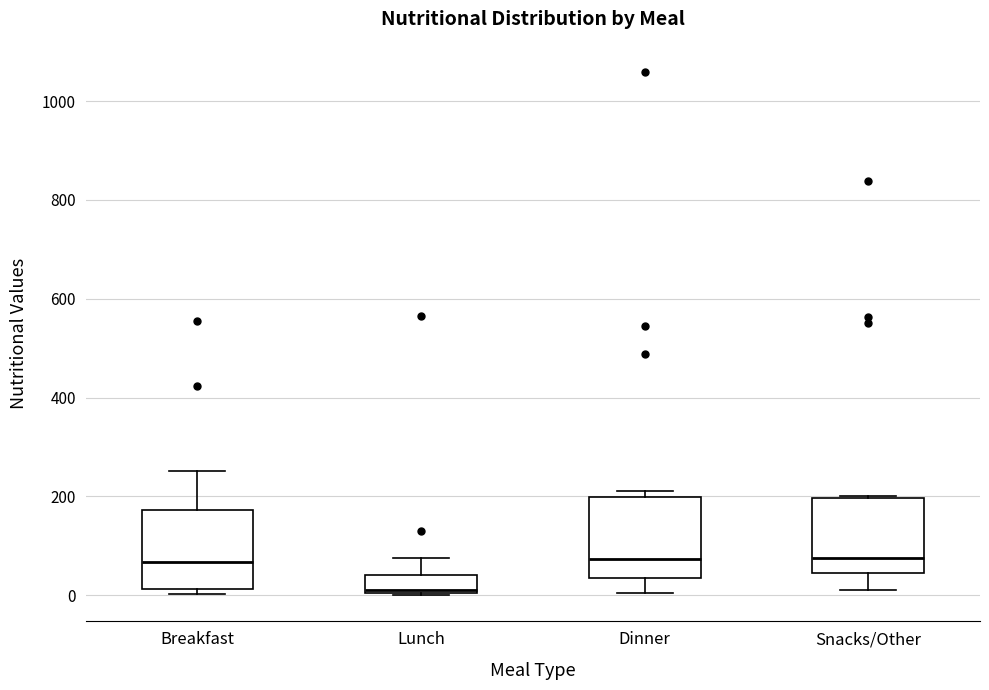

Reading left to right, transcribe this box plot: for each box, give where its median line is, the range the box spans, and where its two whiskers end, as read against the y-axis. The values are not printed on the chart, so give them approximately, as read against the axis.

Breakfast: median 60, box 20 to 180, whiskers 0 to 260
Lunch: median 20, box 0 to 40, whiskers 0 to 80
Dinner: median 80, box 40 to 200, whiskers 0 to 220
Snacks/Other: median 80, box 40 to 200, whiskers 20 to 200